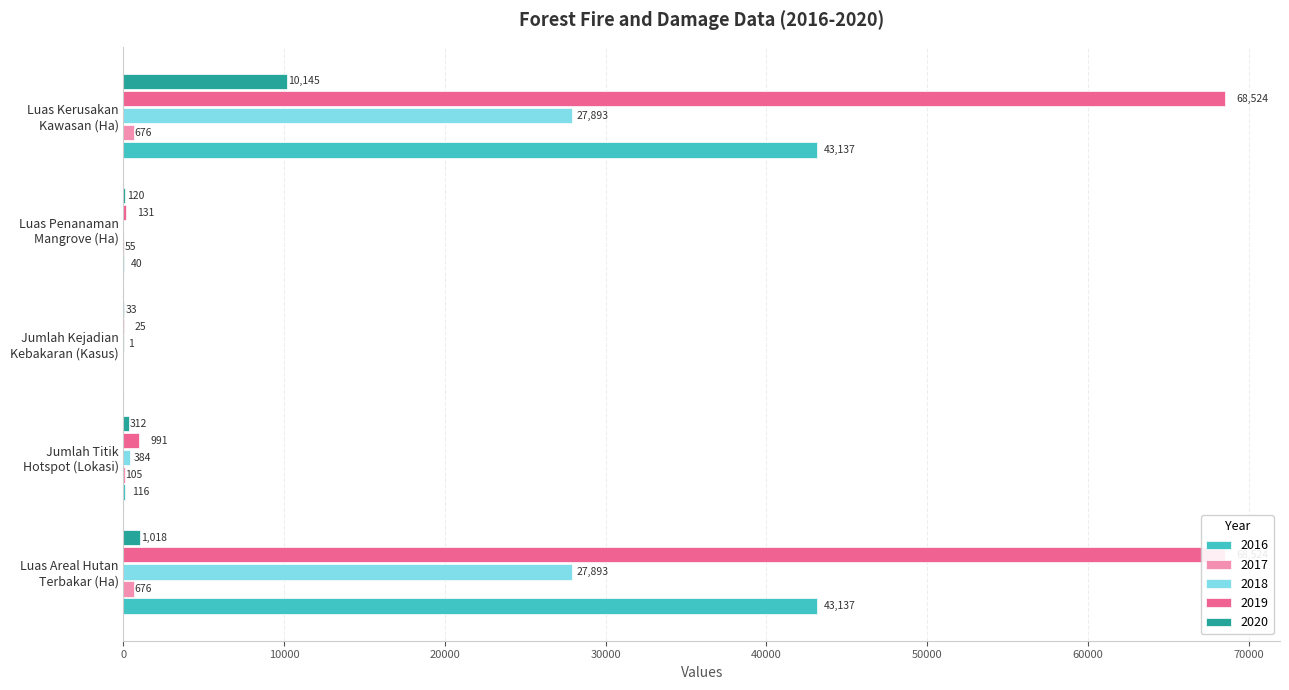

At which category does the chart reach its peak across all series?

Luas Areal Hutan
Terbakar (Ha)